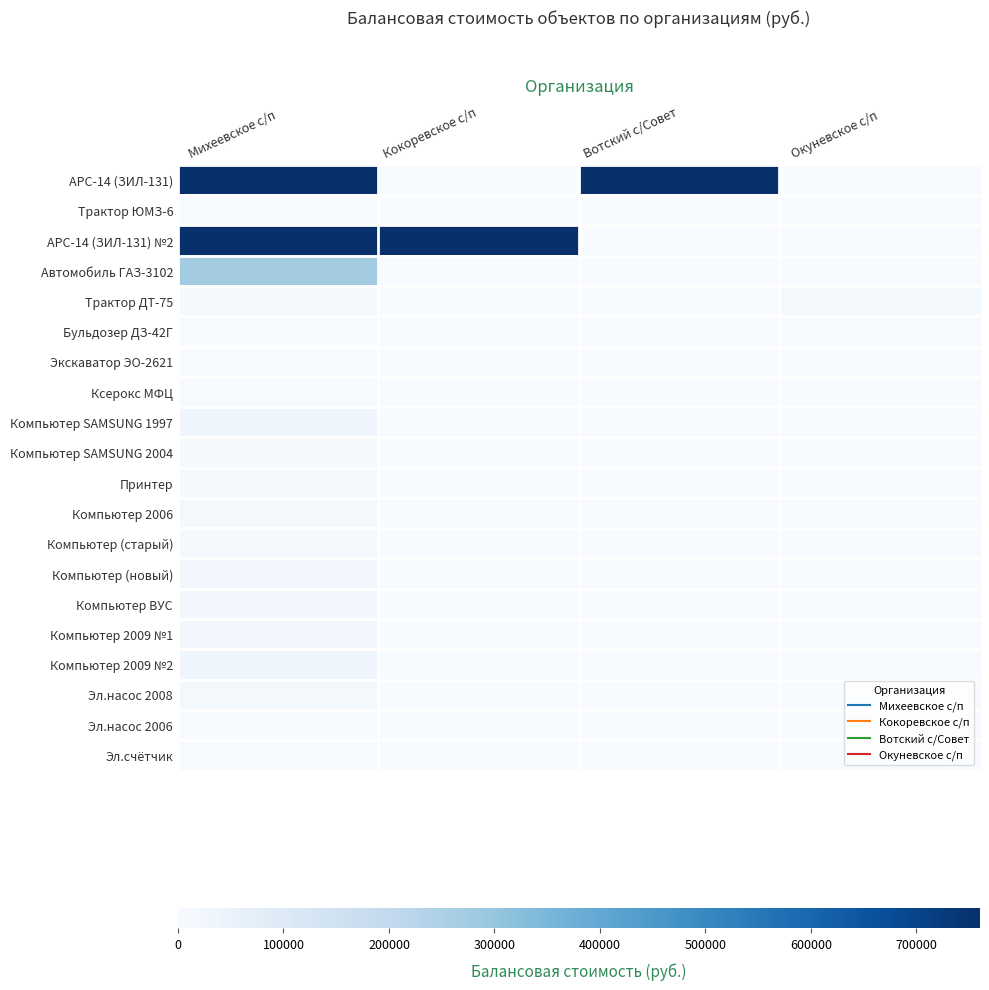

Which has a higher value, Вотский с/Совет or Кокоревское с/п?

Вотский с/Совет